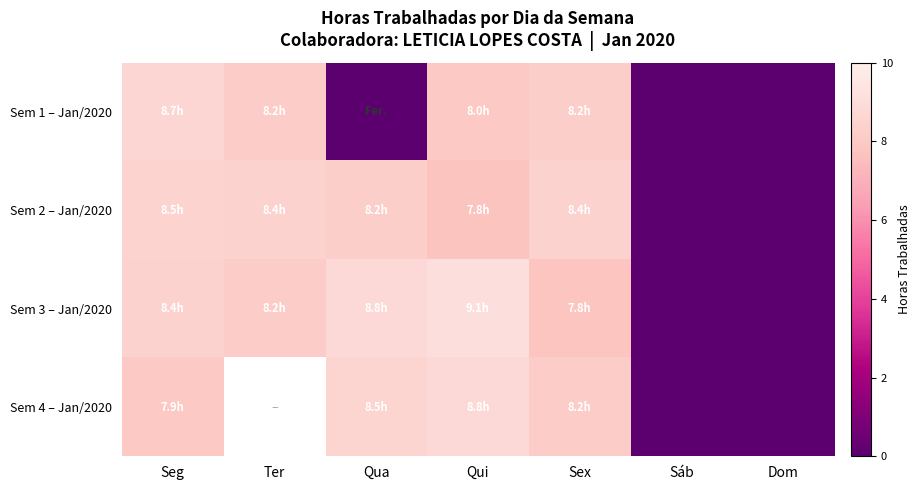

How many data points does each series have?

7